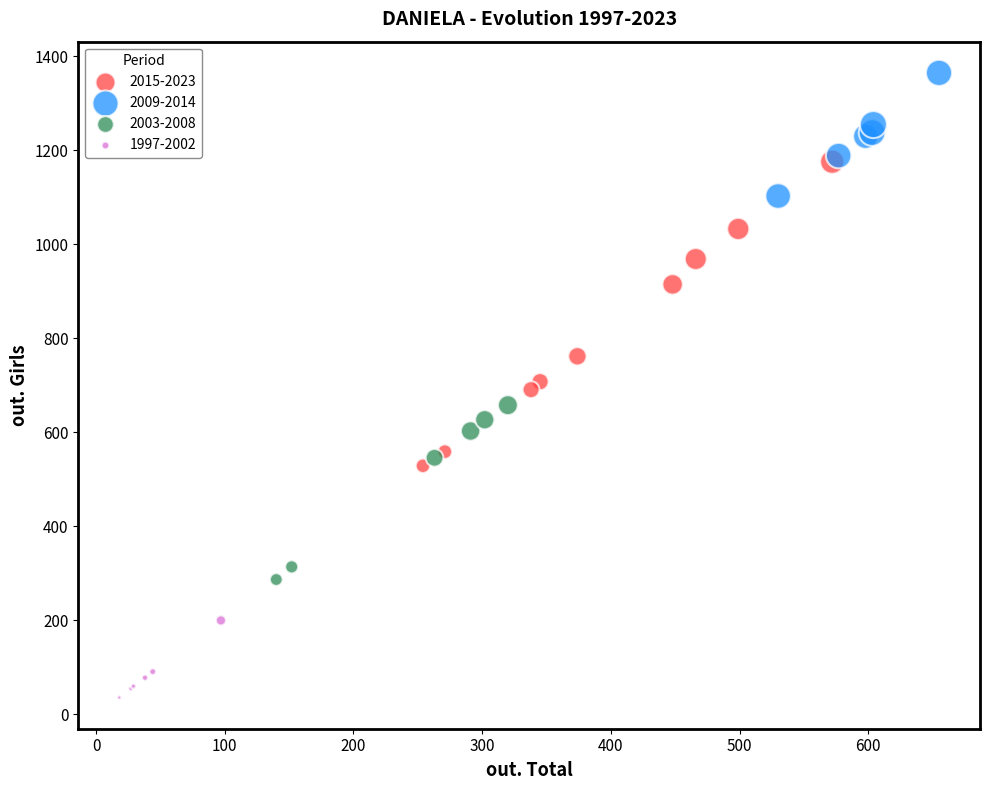

Which series has the largest Y range (max minus min)?

2015-2023